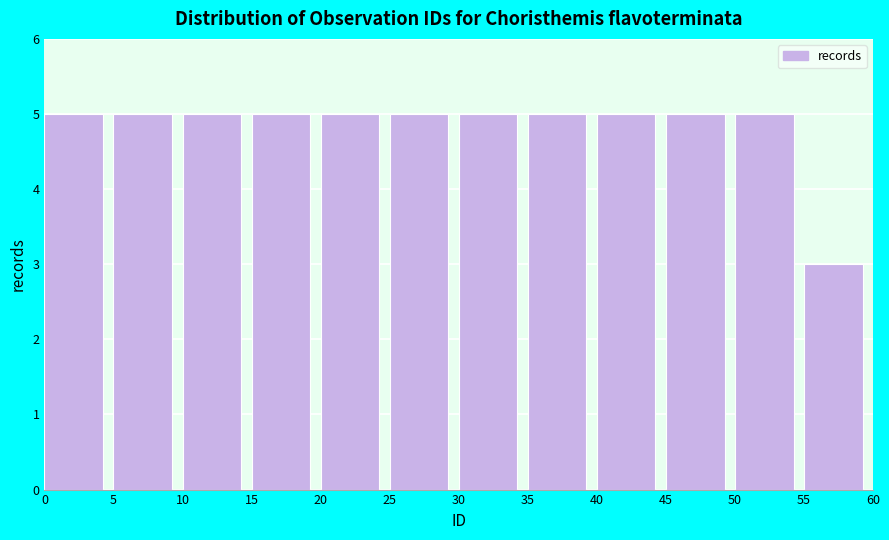

Reading left to right, transcribe this chart: for each bar, give the range it covers on the x-axis and its height. The values are not printed on the chart, so give them approximately, as read against the axis.

0 to 5: 5
5 to 10: 5
10 to 15: 5
15 to 20: 5
20 to 25: 5
25 to 30: 5
30 to 35: 5
35 to 40: 5
40 to 45: 5
45 to 50: 5
50 to 55: 5
55 to 60: 3